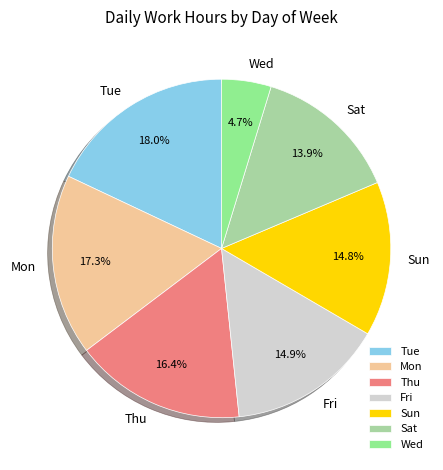

Which slice is the smallest?

Wed